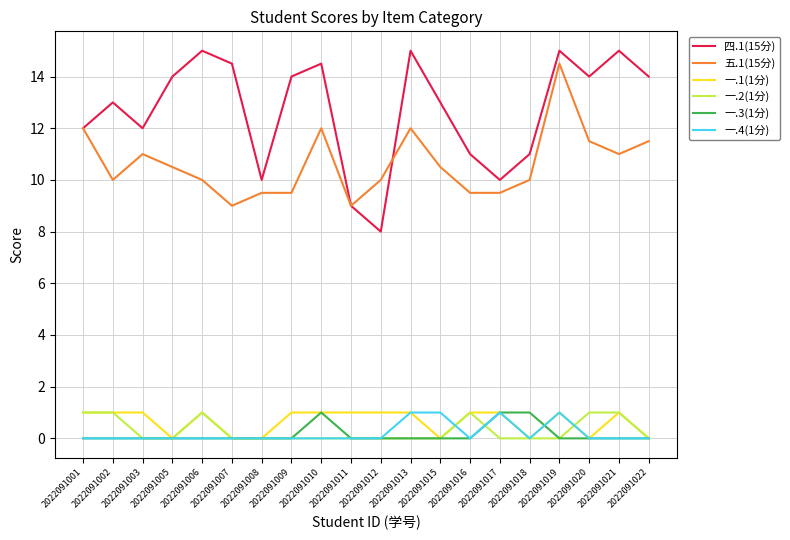

Which series has the widest spread of values?

四.1(15分)